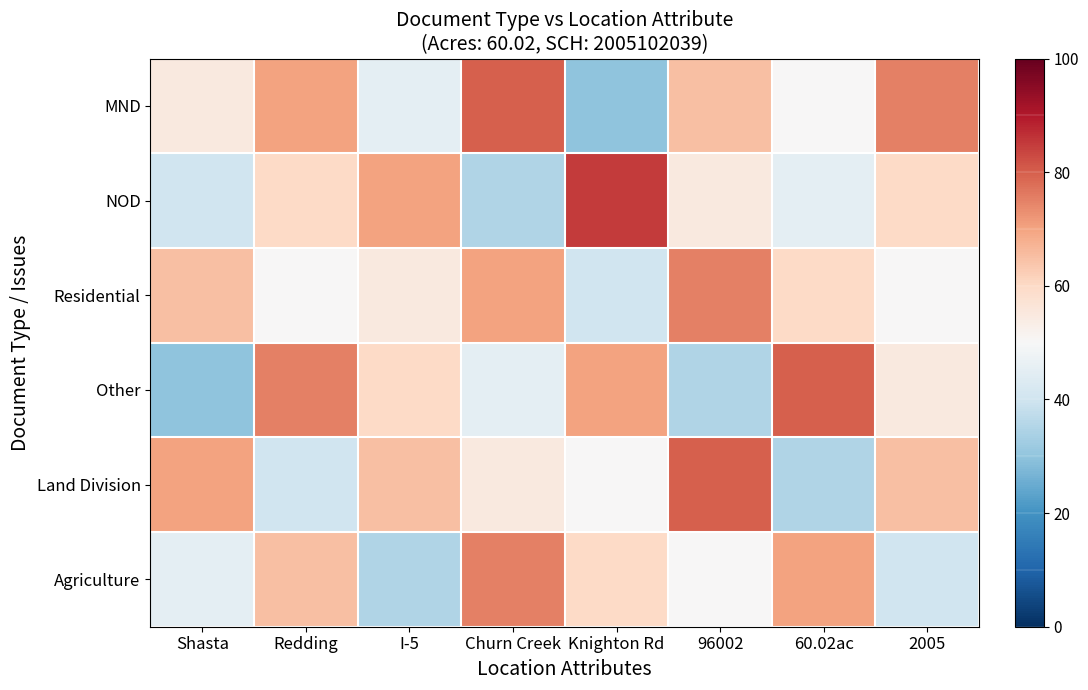

At which category is the sum across all series the highest?

Redding